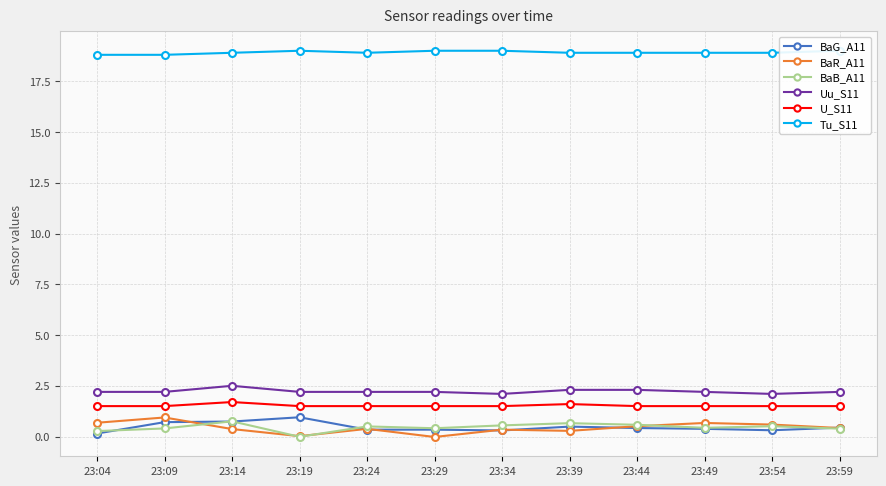

What is the greatest value displayed?

19.0